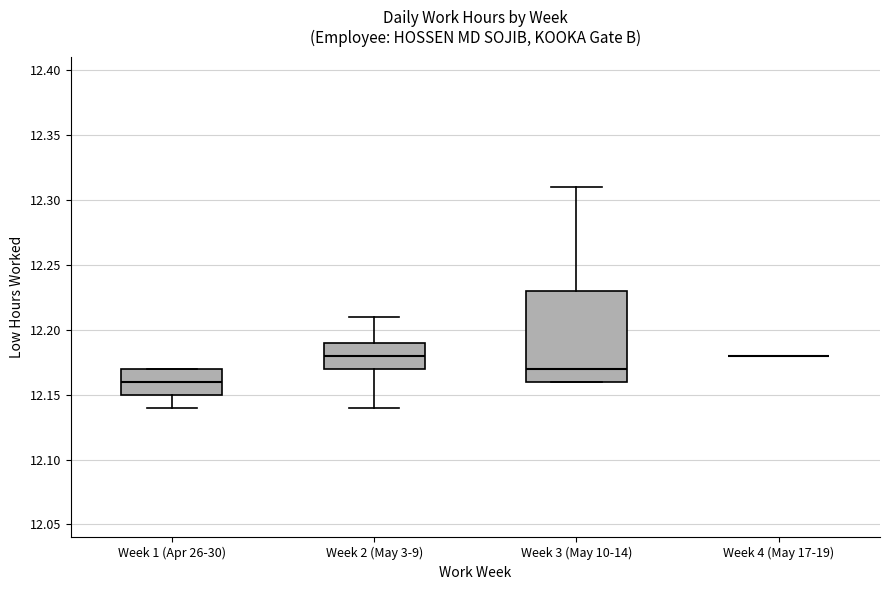

Reading left to right, read every box against the y-axis: the position of its median line, the range the box covers, and the ends of its whiskers. The values are not printed on the chart, so give them approximately, as read against the axis.

Week 1 (Apr 26-30): median 12.16, box 12.15 to 12.17, whiskers 12.14 to 12.17
Week 2 (May 3-9): median 12.18, box 12.17 to 12.19, whiskers 12.14 to 12.21
Week 3 (May 10-14): median 12.17, box 12.16 to 12.23, whiskers 12.16 to 12.31
Week 4 (May 17-19): box collapsed to a line at 12.18, whiskers 12.18 to 12.18